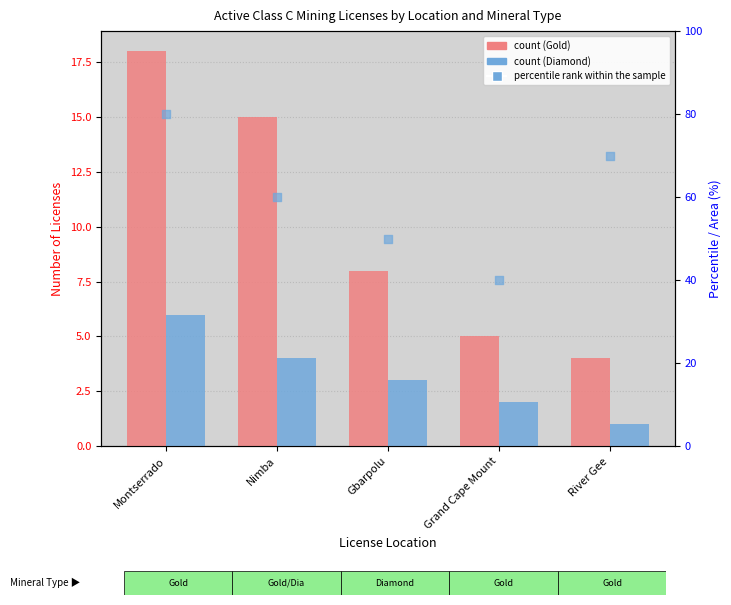

Which series contains the highest Y value?

percentile rank within the sample